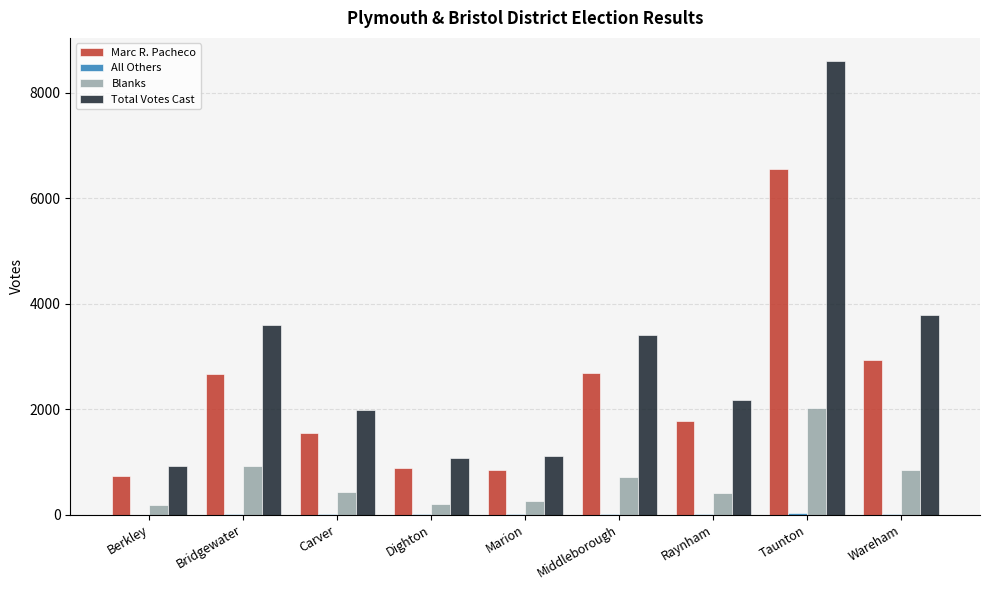

Are the bars horizontal?

No